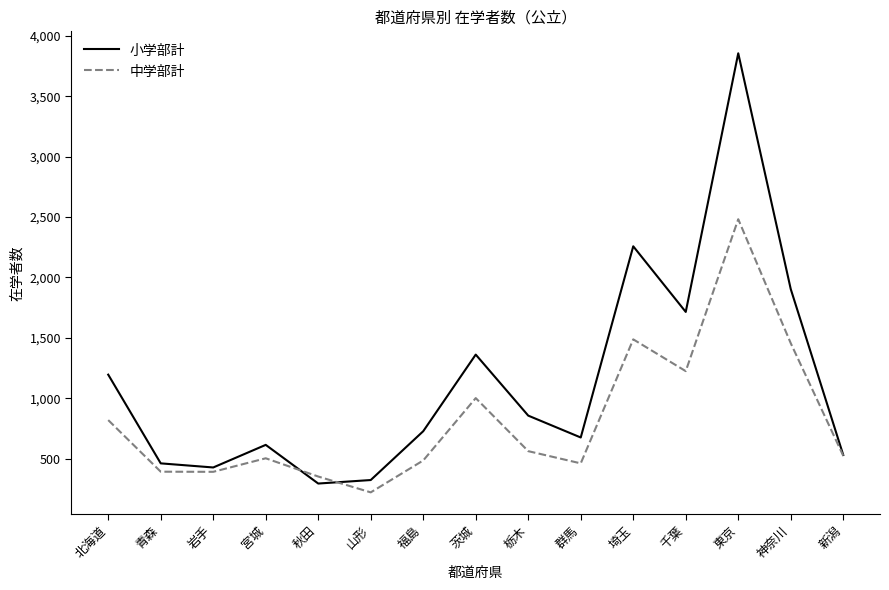

What is the average value of the 小学部計 series?

1147